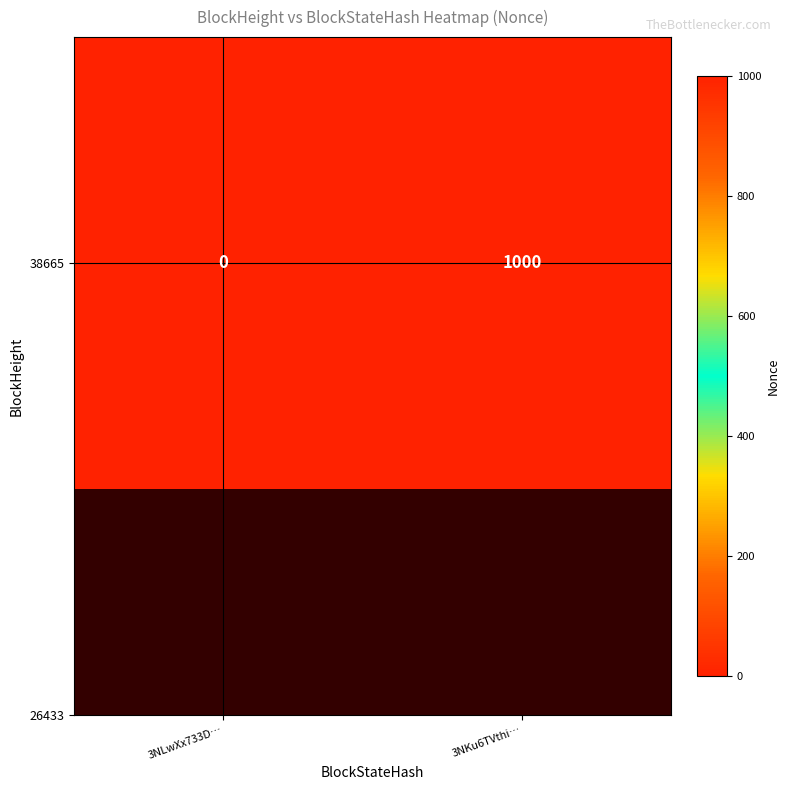

Rank the categories by value from lowest to highest.

3NLwXx733D…, 3NKu6TVthi…